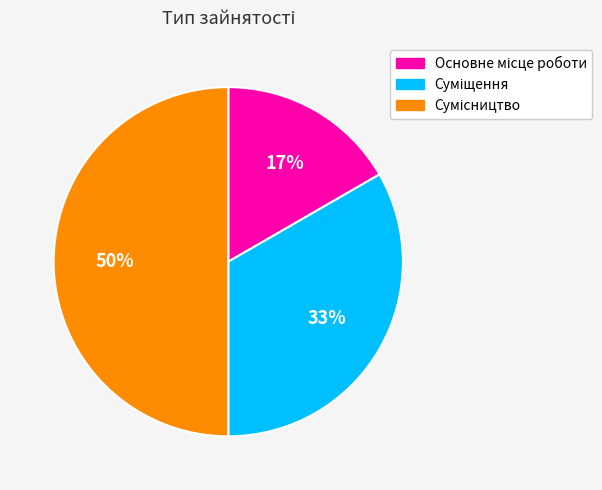

To the nearest percent, what is the difference between the largest and smallest slice percentages?

33%